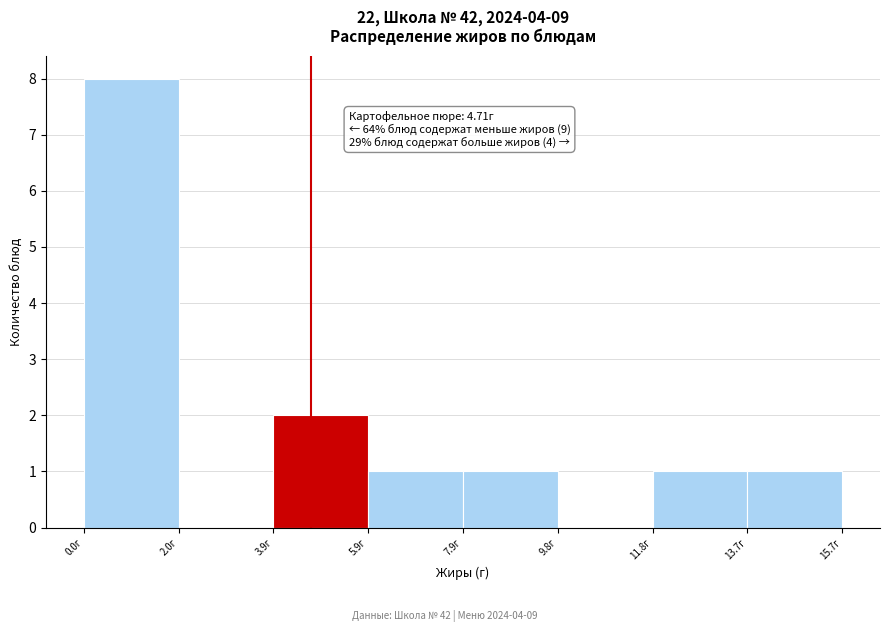

Over which range of the x-axis is the bar tallest?

0.0 to 2.0